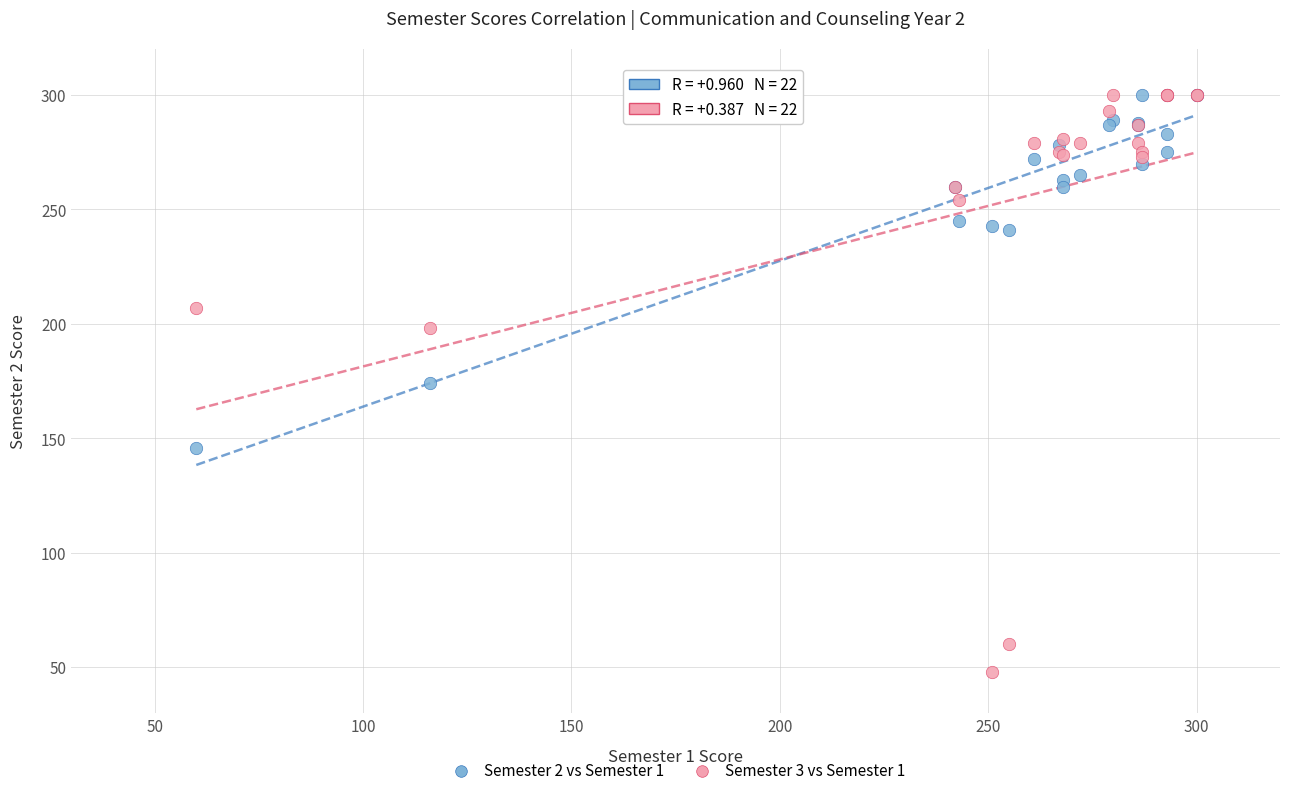

What are all the series names shown in the legend?

Semester 2 vs Semester 1, Semester 3 vs Semester 1